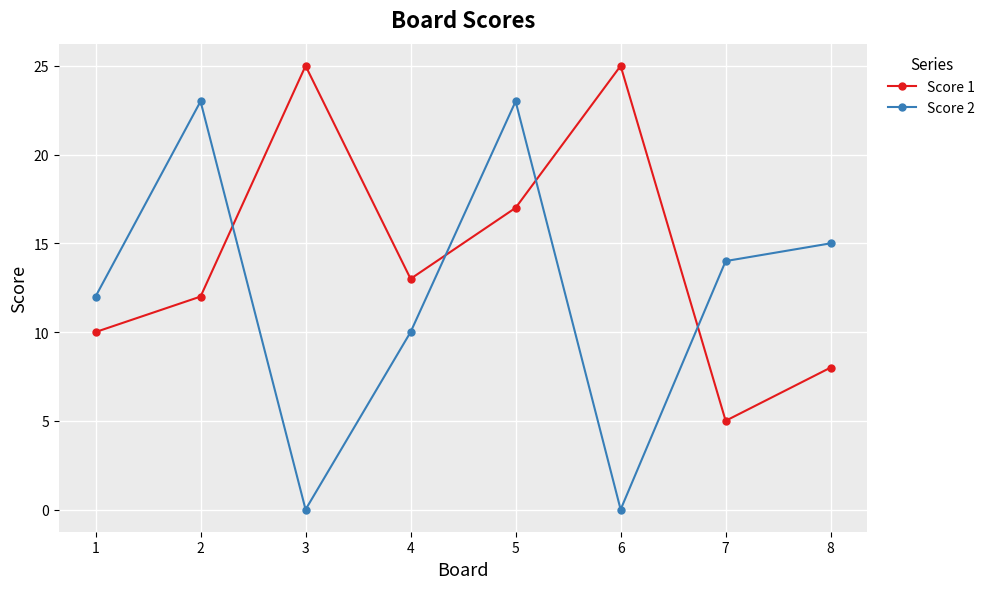

Count the Score 1 values in the range 10 to 25.

6